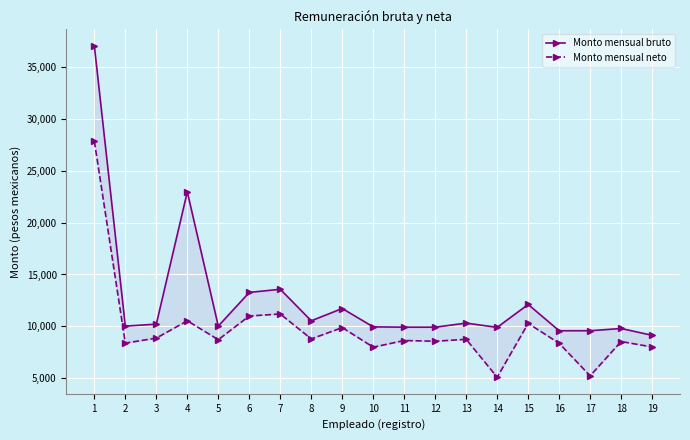

Is it true that Monto mensual neto equals 10286.0 at 15?

True